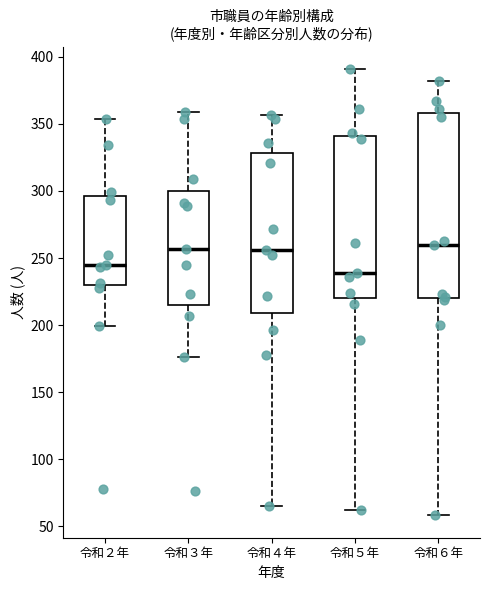

Comparing the boxes themselves (not the whiskers), which one is the tallest?

令和６年